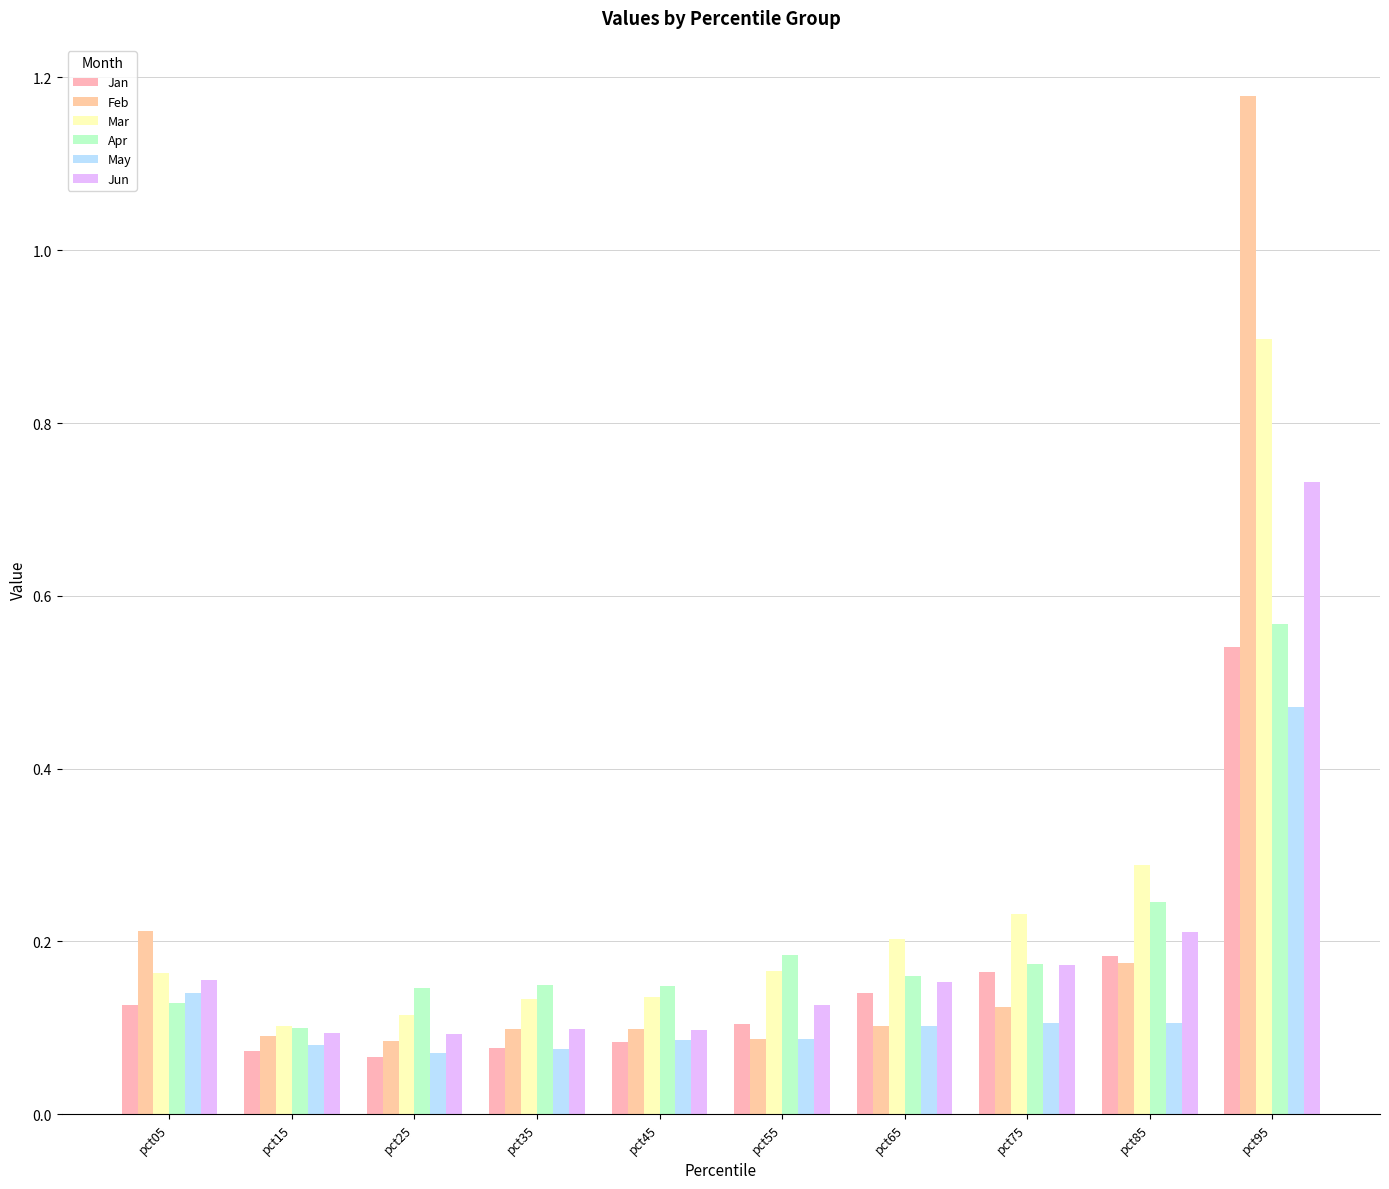

How many series are shown in this chart?

6